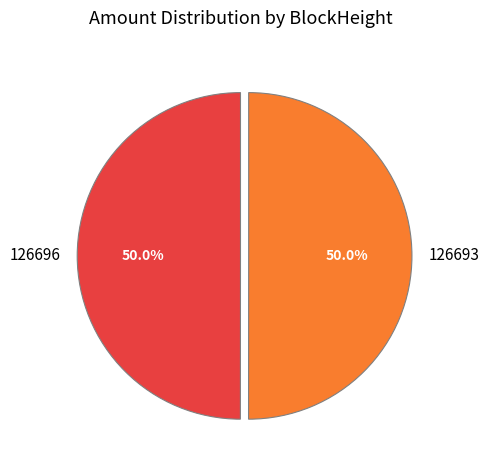

Approximately how many times larger is the value at 126693 compared to 126696?

1.0